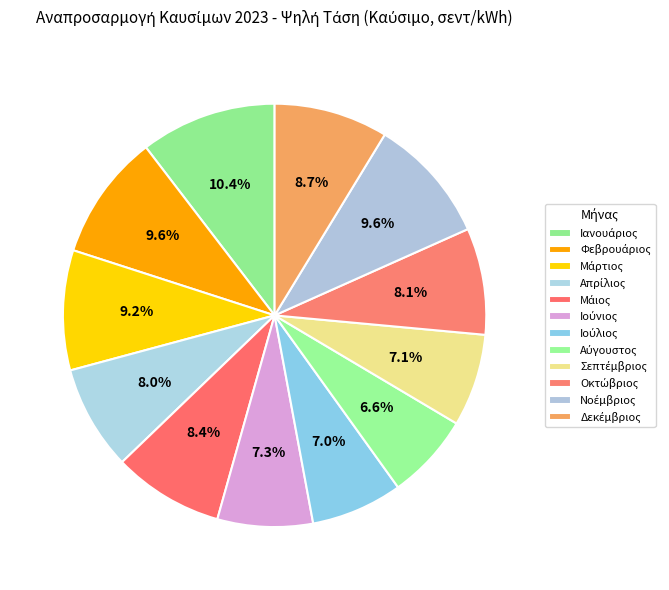

Is there a majority slice in this chart?

No